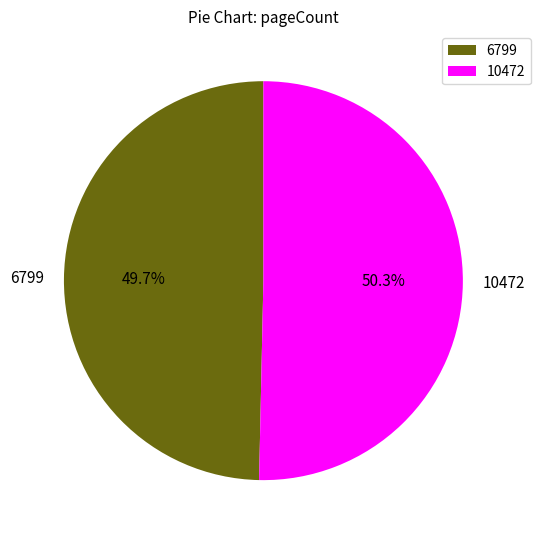

Which slice represents more than half of the pie?

10472